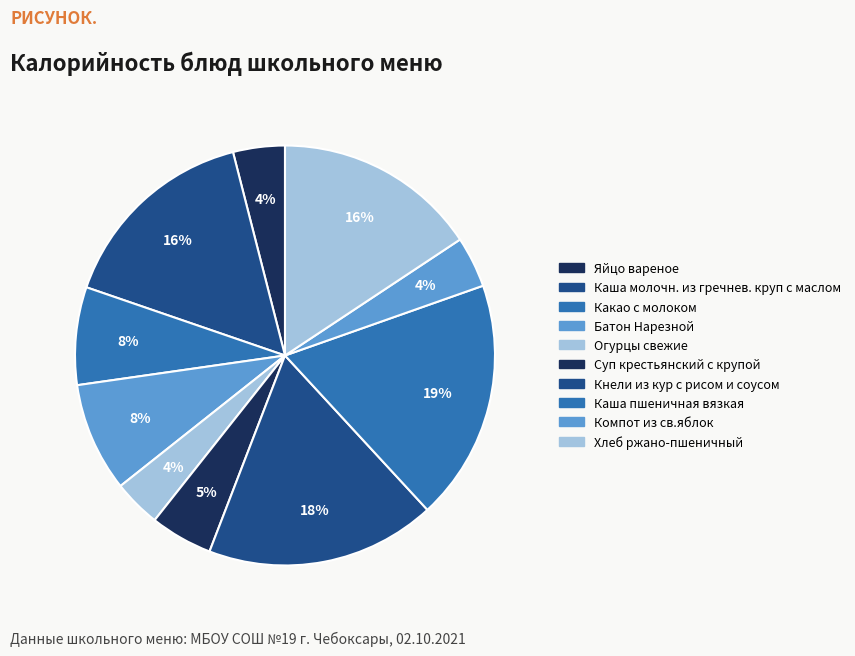

Which category has the smallest portion of the pie?

Огурцы свежие